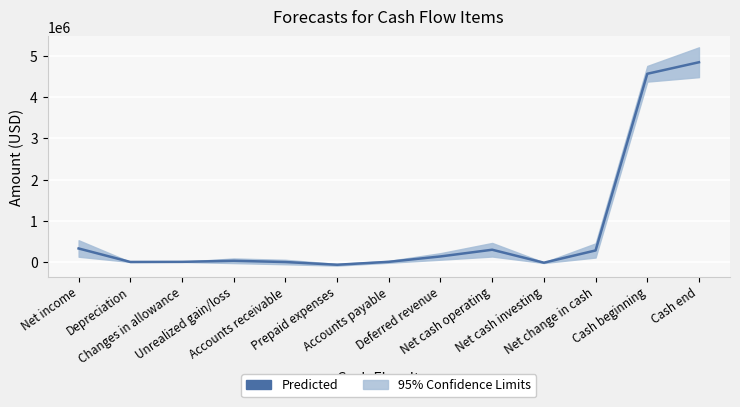

How many values are below 29450?

6